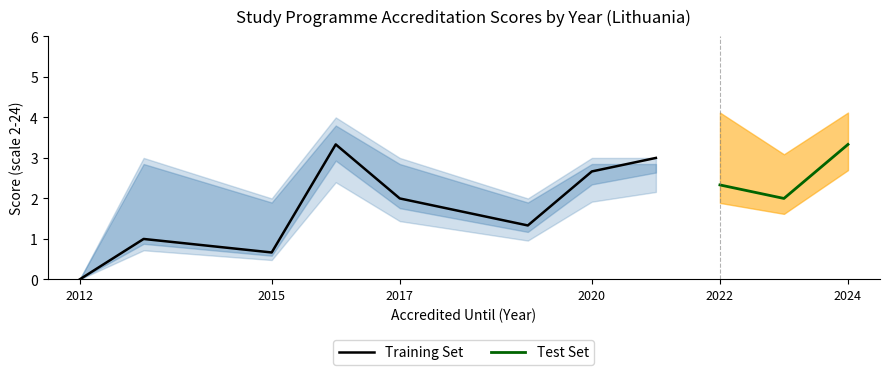

True or false: Training Set has a value of 0.3 at 2015.

False